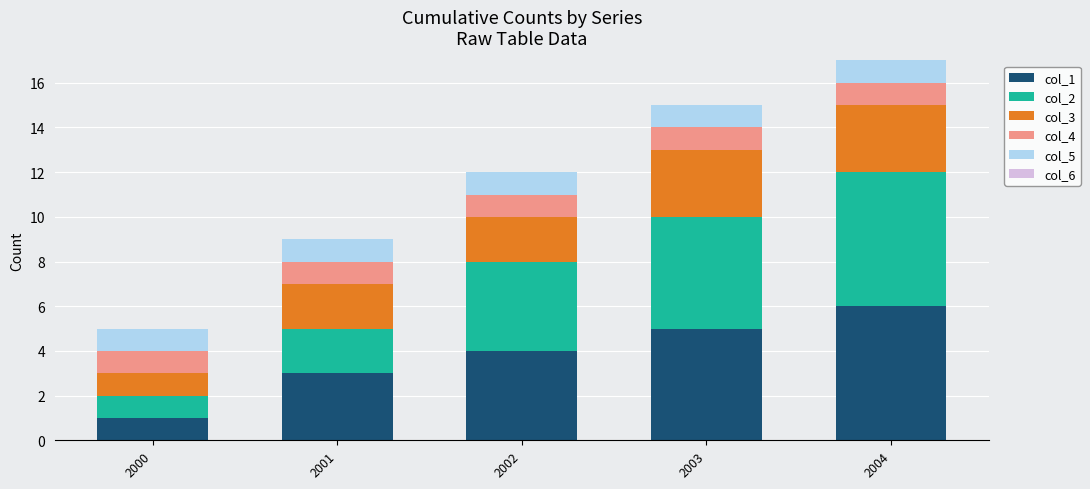

Rank the categories by col_1 value from lowest to highest.

2000, 2001, 2002, 2003, 2004